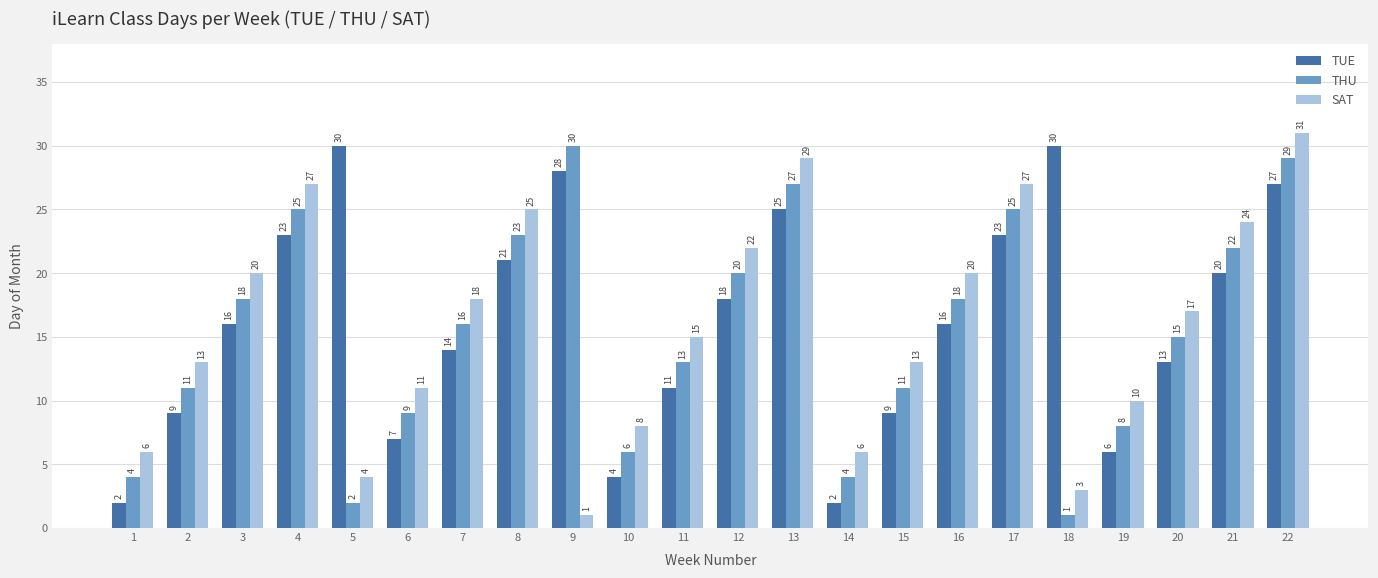

Reading right to left, what are all the values shown in this chart?

TUE: 22=27	21=20	20=13	19=6	18=30	17=23	16=16	15=9	14=2	13=25	12=18	11=11	10=4	9=28	8=21	7=14	6=7	5=30	4=23	3=16	2=9	1=2
THU: 22=29	21=22	20=15	19=8	18=1	17=25	16=18	15=11	14=4	13=27	12=20	11=13	10=6	9=30	8=23	7=16	6=9	5=2	4=25	3=18	2=11	1=4
SAT: 22=31	21=24	20=17	19=10	18=3	17=27	16=20	15=13	14=6	13=29	12=22	11=15	10=8	9=1	8=25	7=18	6=11	5=4	4=27	3=20	2=13	1=6